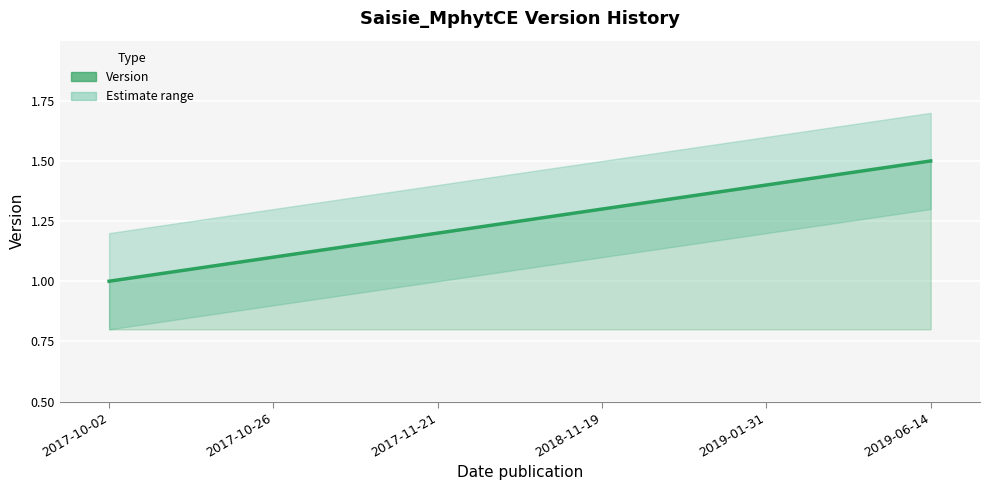

How many categories are shown in the chart?

6